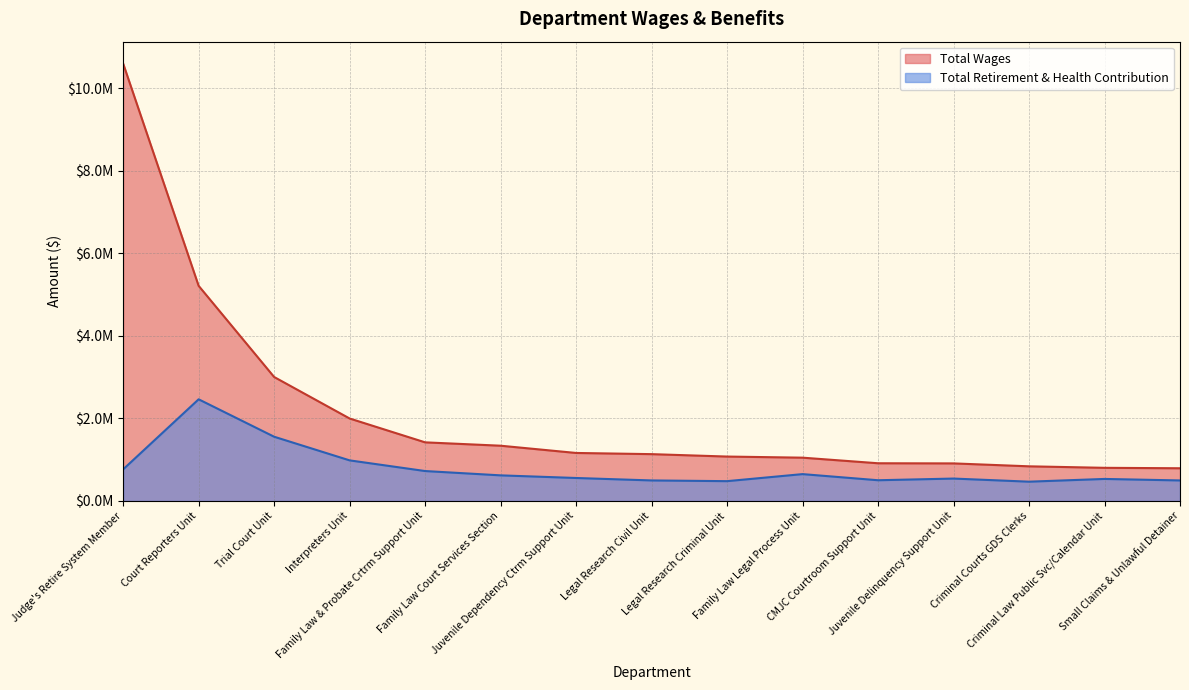

What is the label of the 2nd point from the left?

Court Reporters Unit